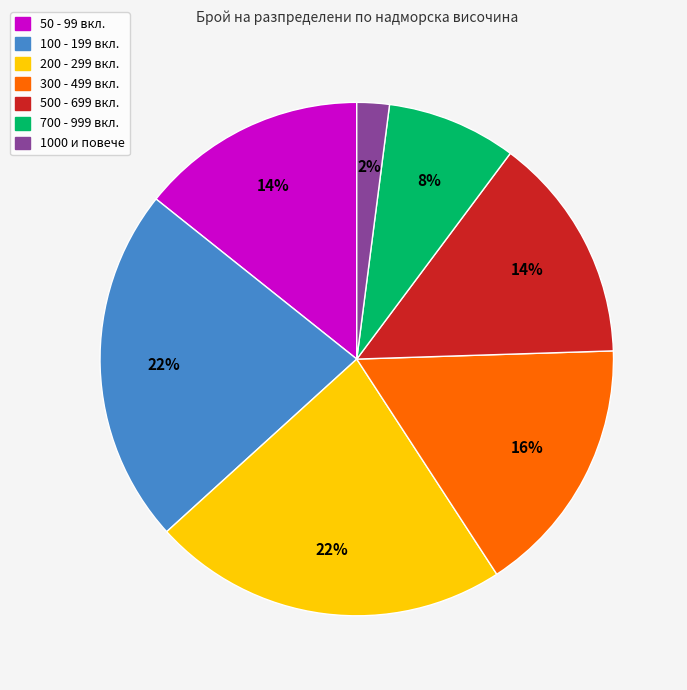

To the nearest percent, what is the average slice percentage?

14%